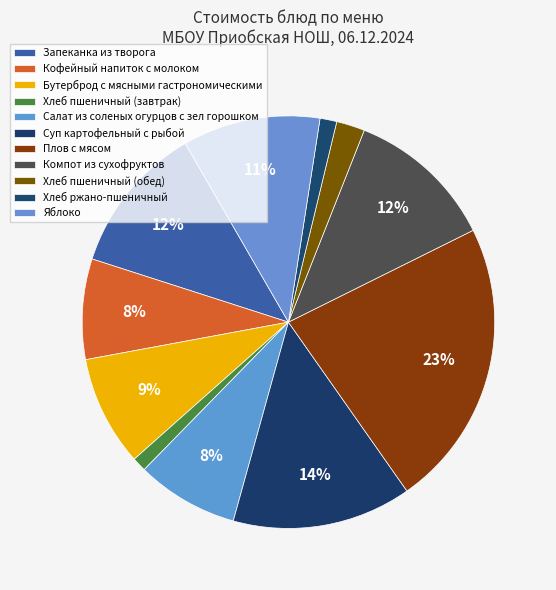

Rank the categories by value from highest to lowest.

Плов с мясом, Суп картофельный с рыбой, Запеканка из творога, Компот из сухофруктов, Яблоко, Бутерброд с мясными гастрономическими, Салат из соленых огурцов с зел горошком, Кофейный напиток с молоком, Хлеб пшеничный (обед), Хлеб ржано-пшеничный, Хлеб пшеничный (завтрак)